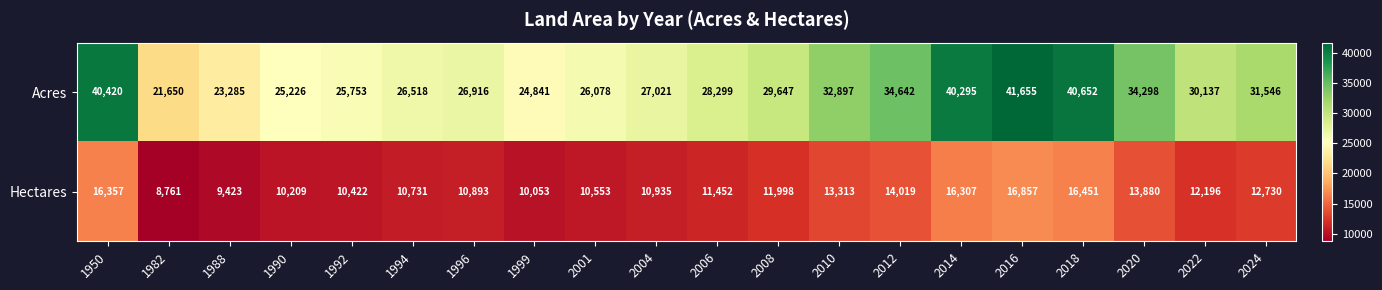

List the series in order of their overall mean, highest first.

Acres, Hectares